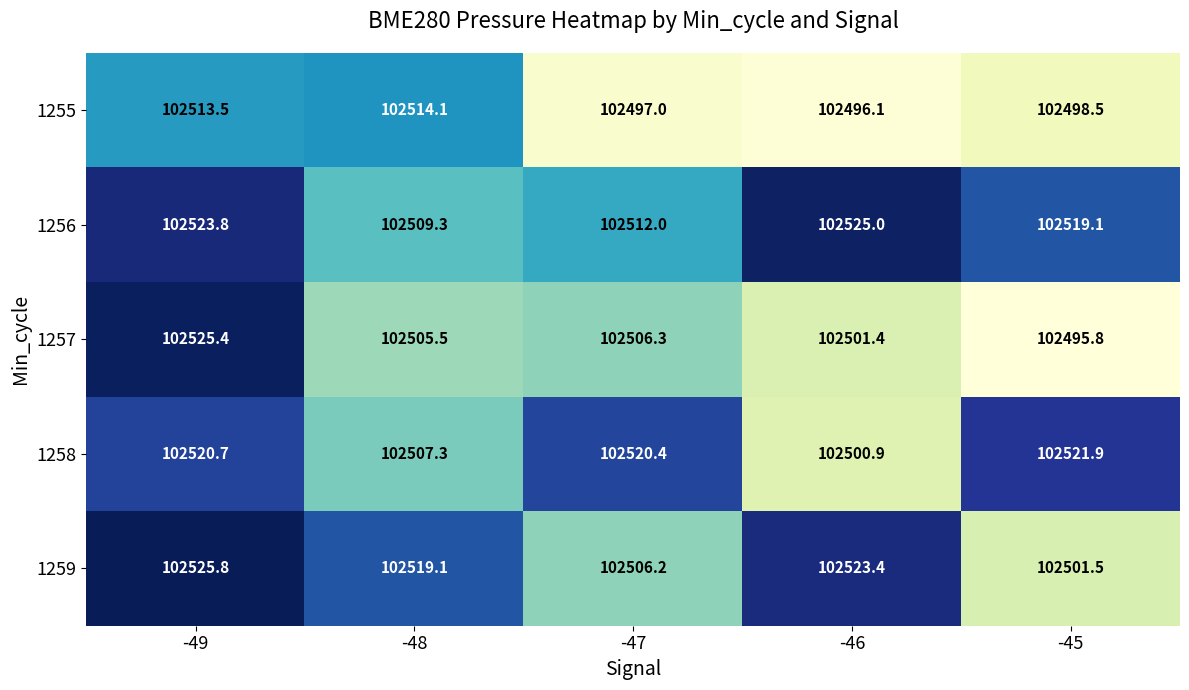

At which label does 1257 first exceed 102505?

-49